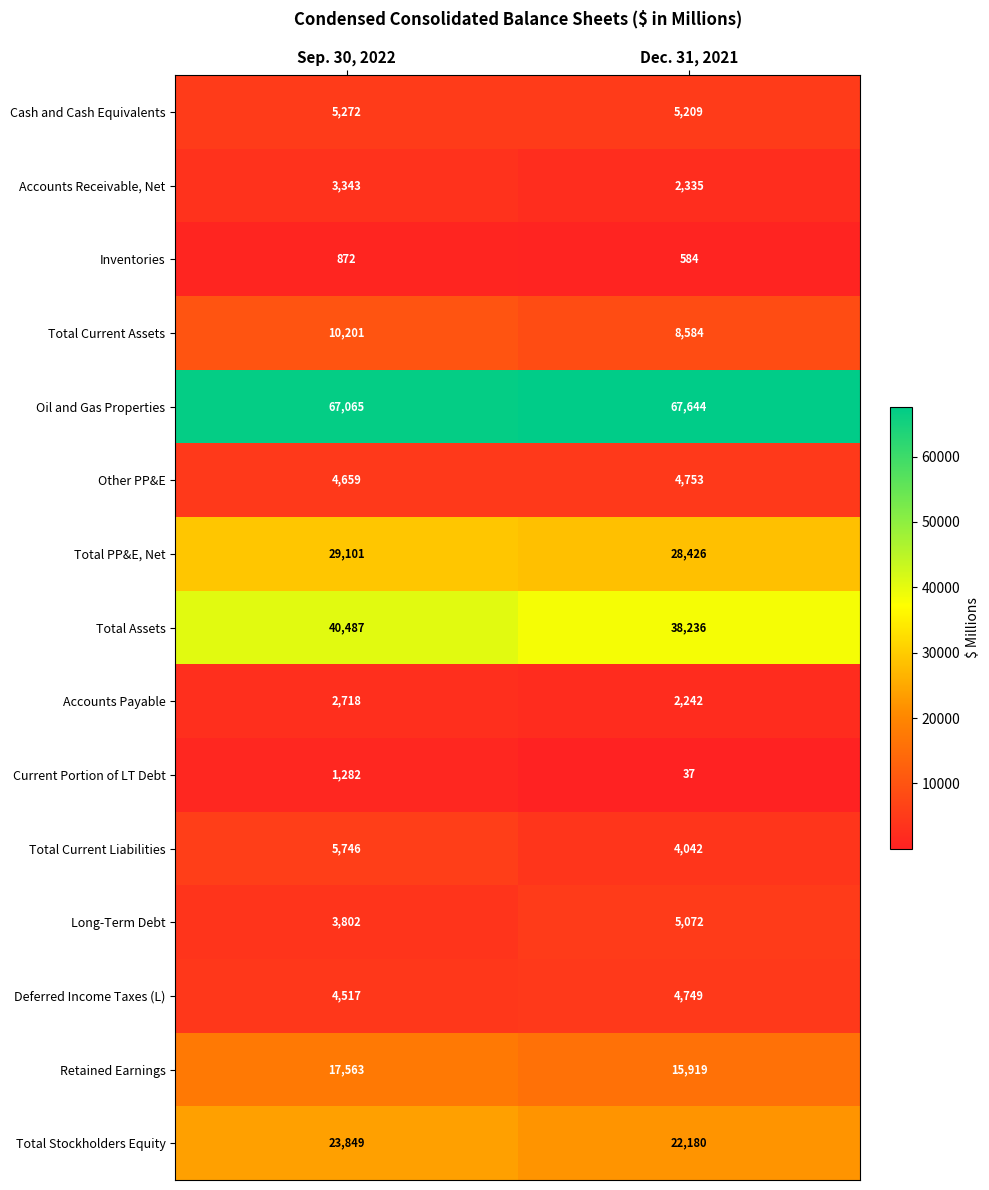

What is the minimum value for Total PP&E, Net?

28426